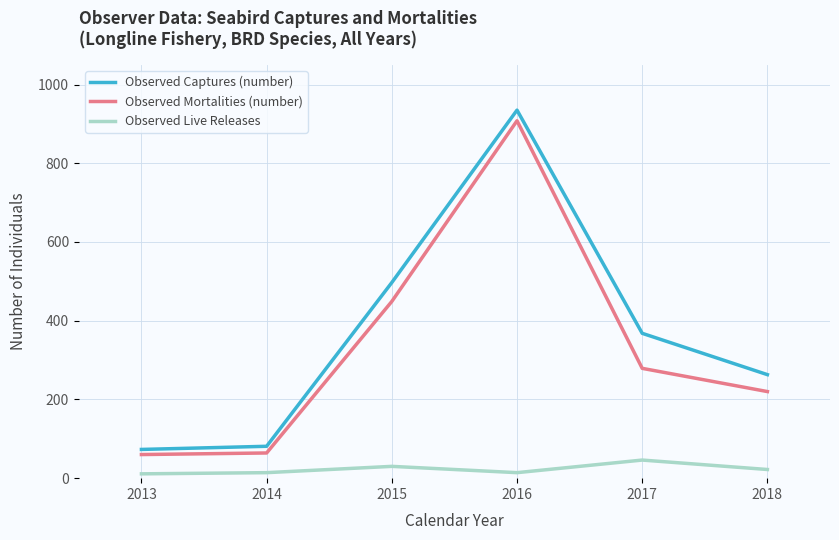

Does the chart display data point markers on the line(s)?

No